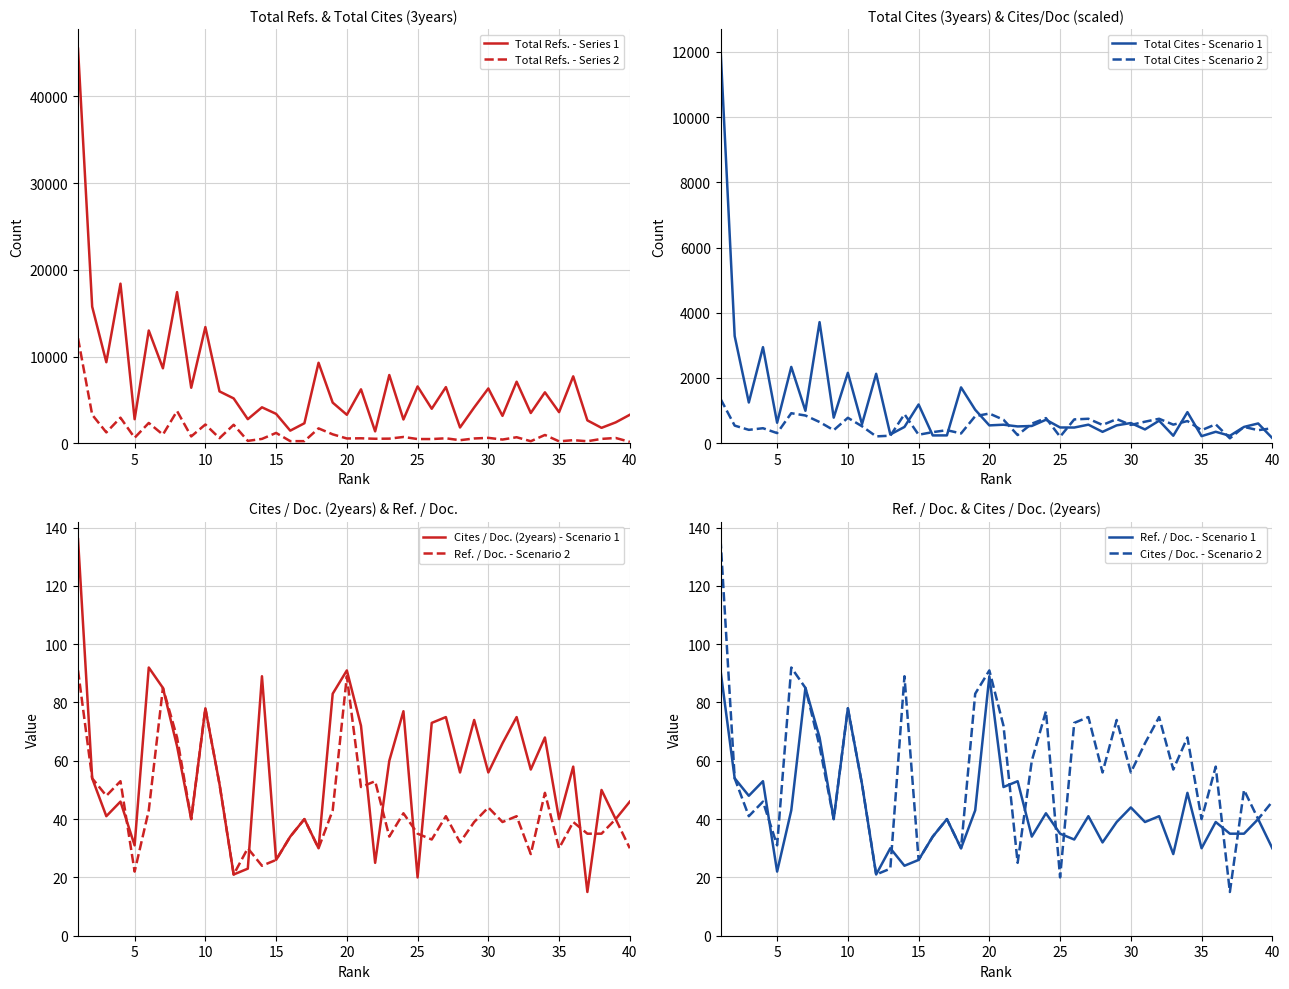

What is the highest value of the Total Cites - Scenario 1 series?

12101